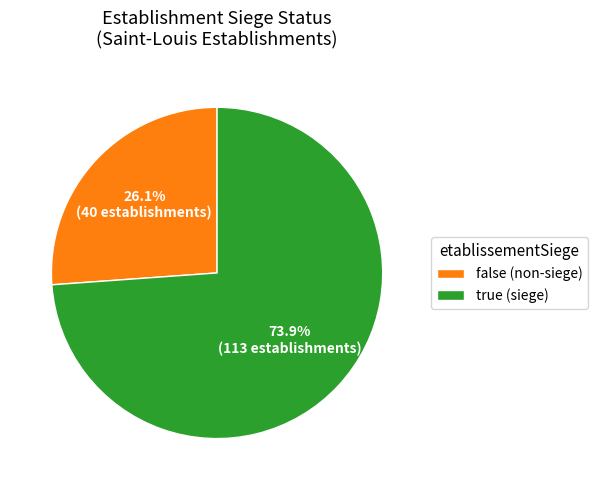

How many slices are in this pie chart?

2